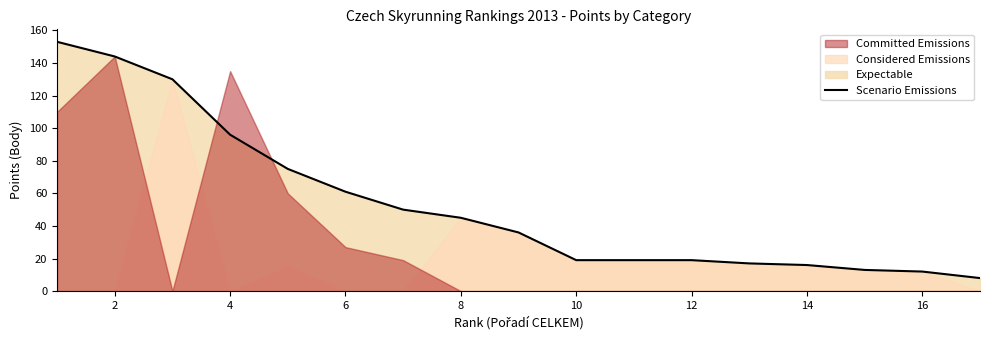

Is it true that Scenario Emissions equals 6 at 12?

False